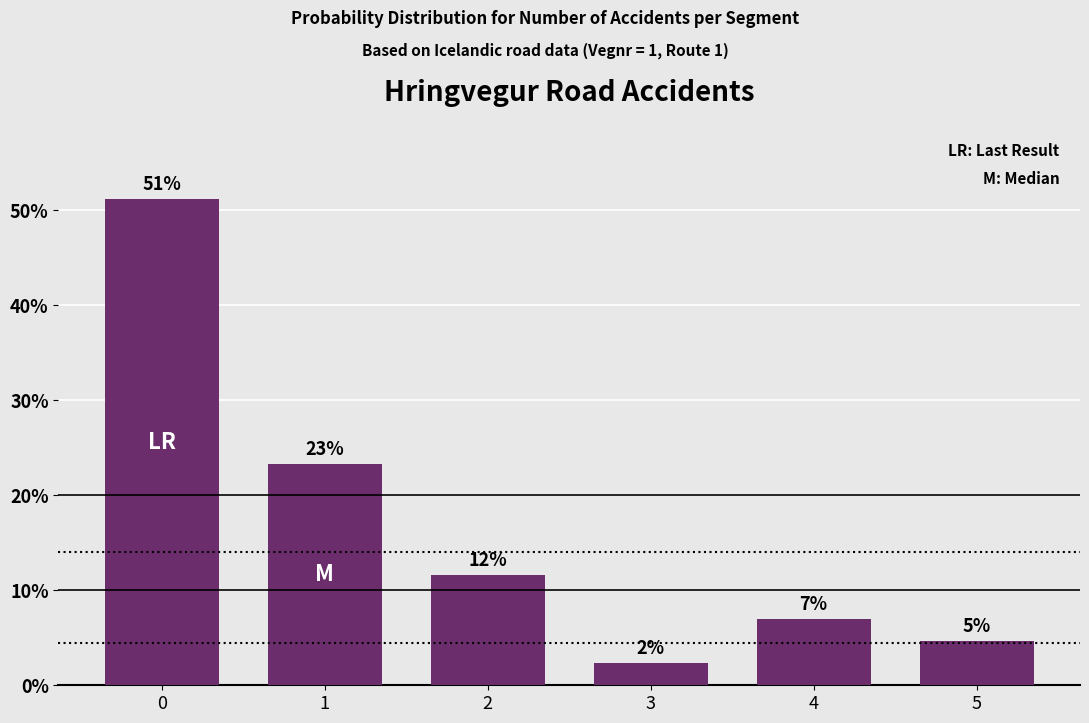

What is the maximum value shown in the chart?

51.2